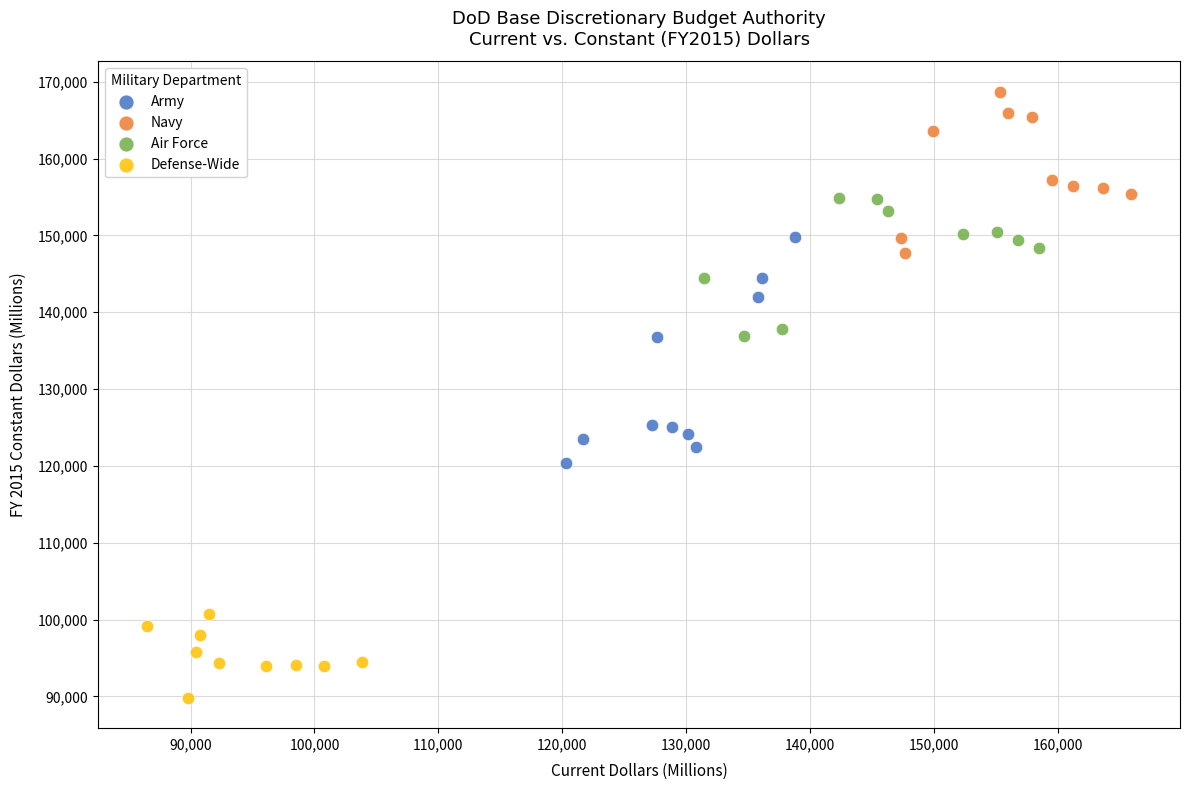

What are all the series names shown in the legend?

Army, Navy, Air Force, Defense-Wide